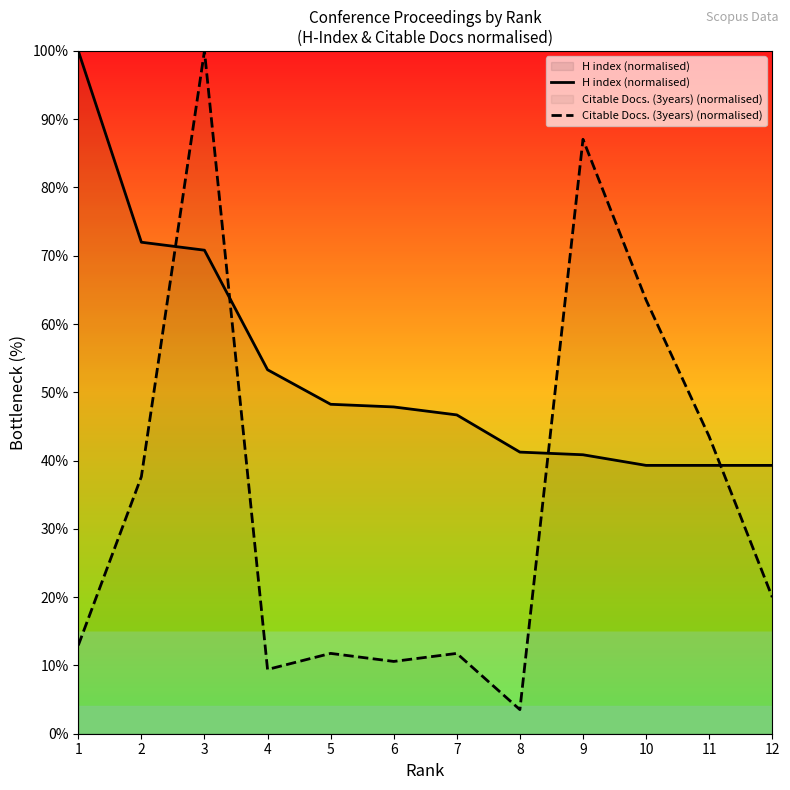

Reading left to right, what are all the values shown in this chart?

H index (normalised): 1=100.0	2=72.0	3=70.8	4=53.3	5=48.2	6=47.9	7=46.7	8=41.2	9=40.9	10=39.3	11=39.3	12=39.3
Citable Docs. (3years) (normalised): 1=12.9	2=37.6	3=100.0	4=9.4	5=11.8	6=10.6	7=11.8	8=3.5	9=87.1	10=63.5	11=43.5	12=20.0